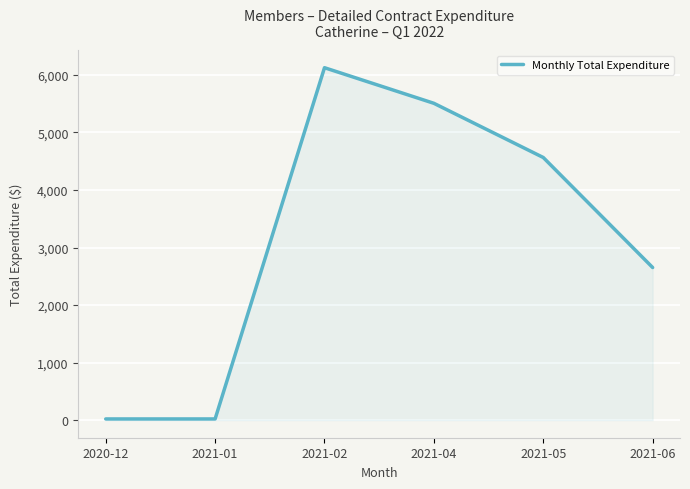

Which has a higher value, 2021-06 or 2021-04?

2021-04